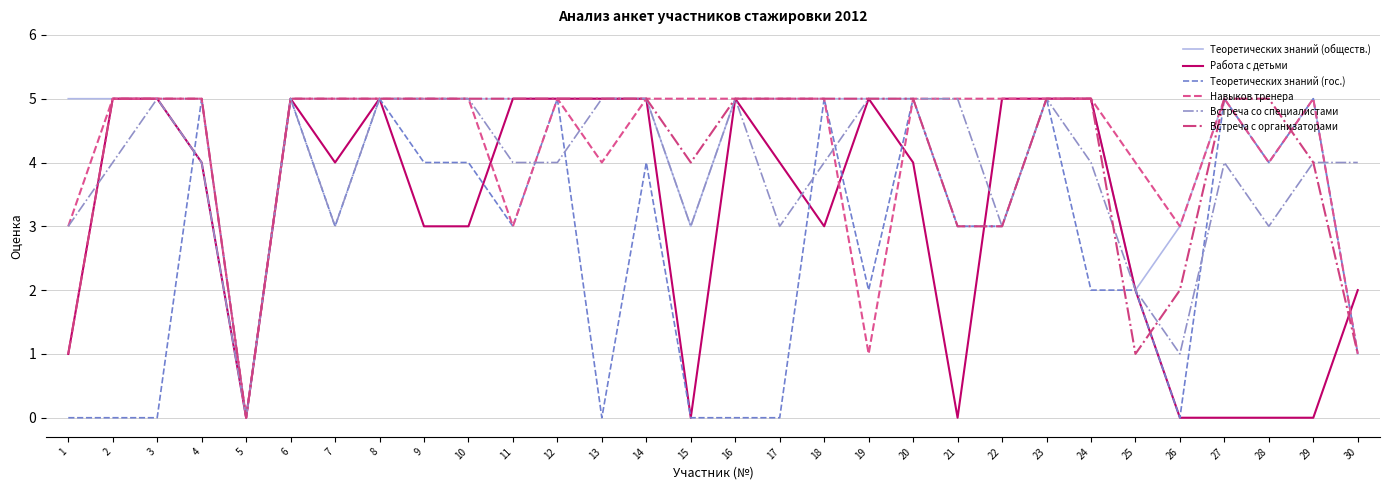

What is the total value across all series at 13?

24